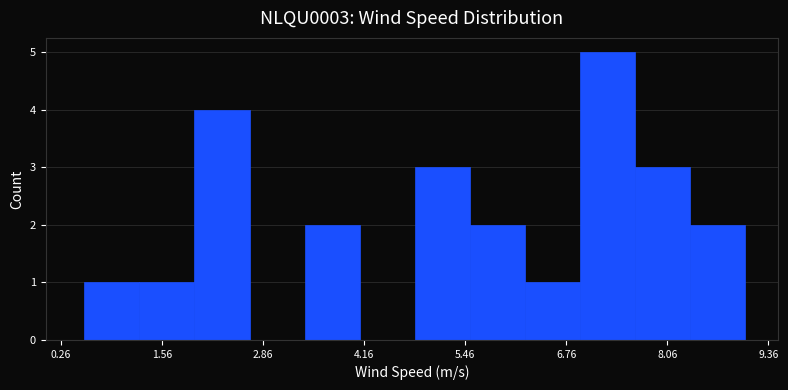

Around what value on the x-axis is the tallest bar? Give the approximate position of its centre, as read against the axis.

7.2